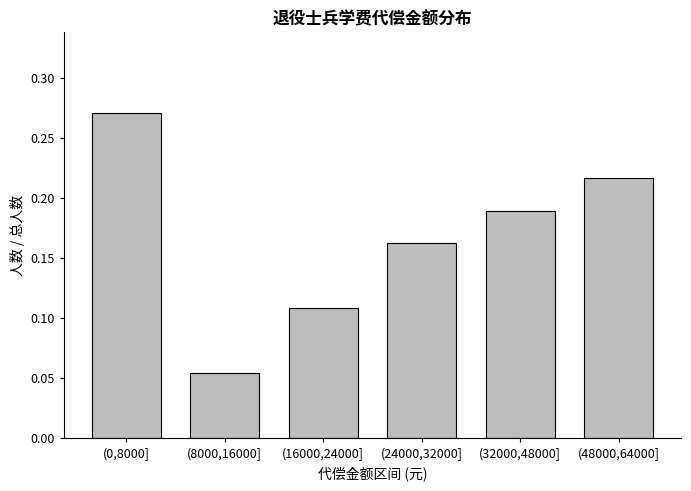

The chart shows a value of 0.0 at (24000,32000]. True or false?

False